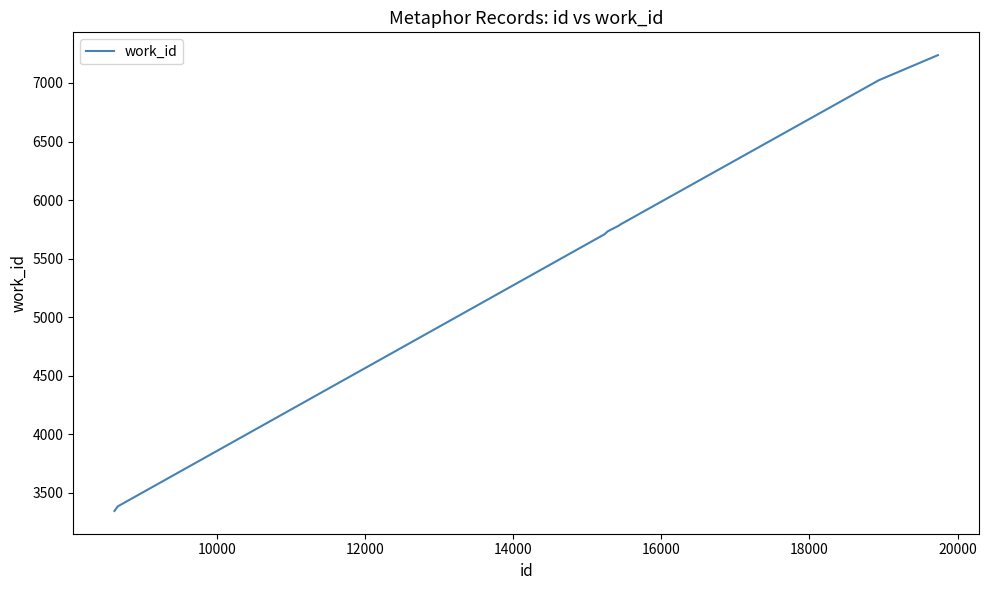

What is the maximum value shown in the chart?

7238